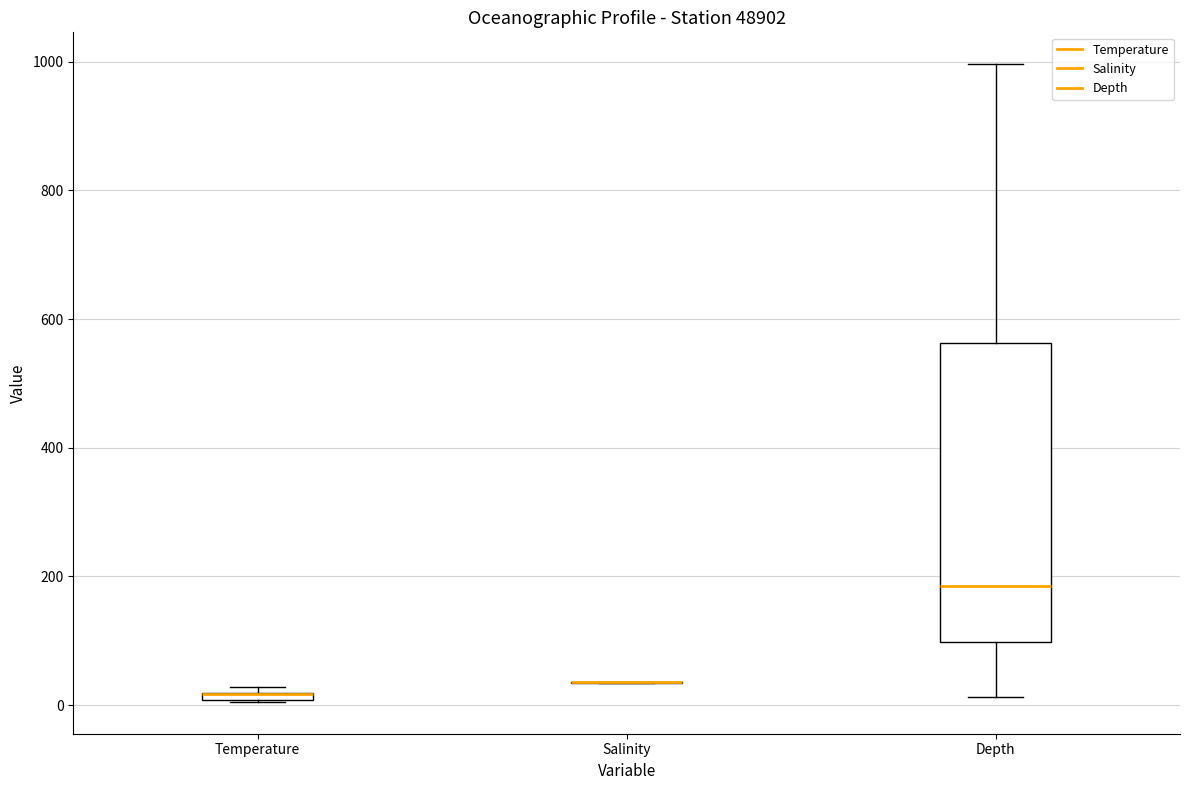

Which box is the tallest, from its lower edge to its upper edge?

Depth